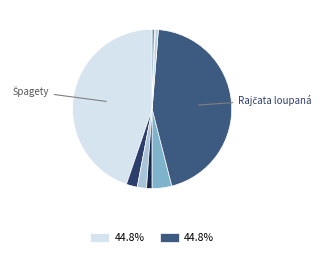

Which slice is the smallest?

Sůl